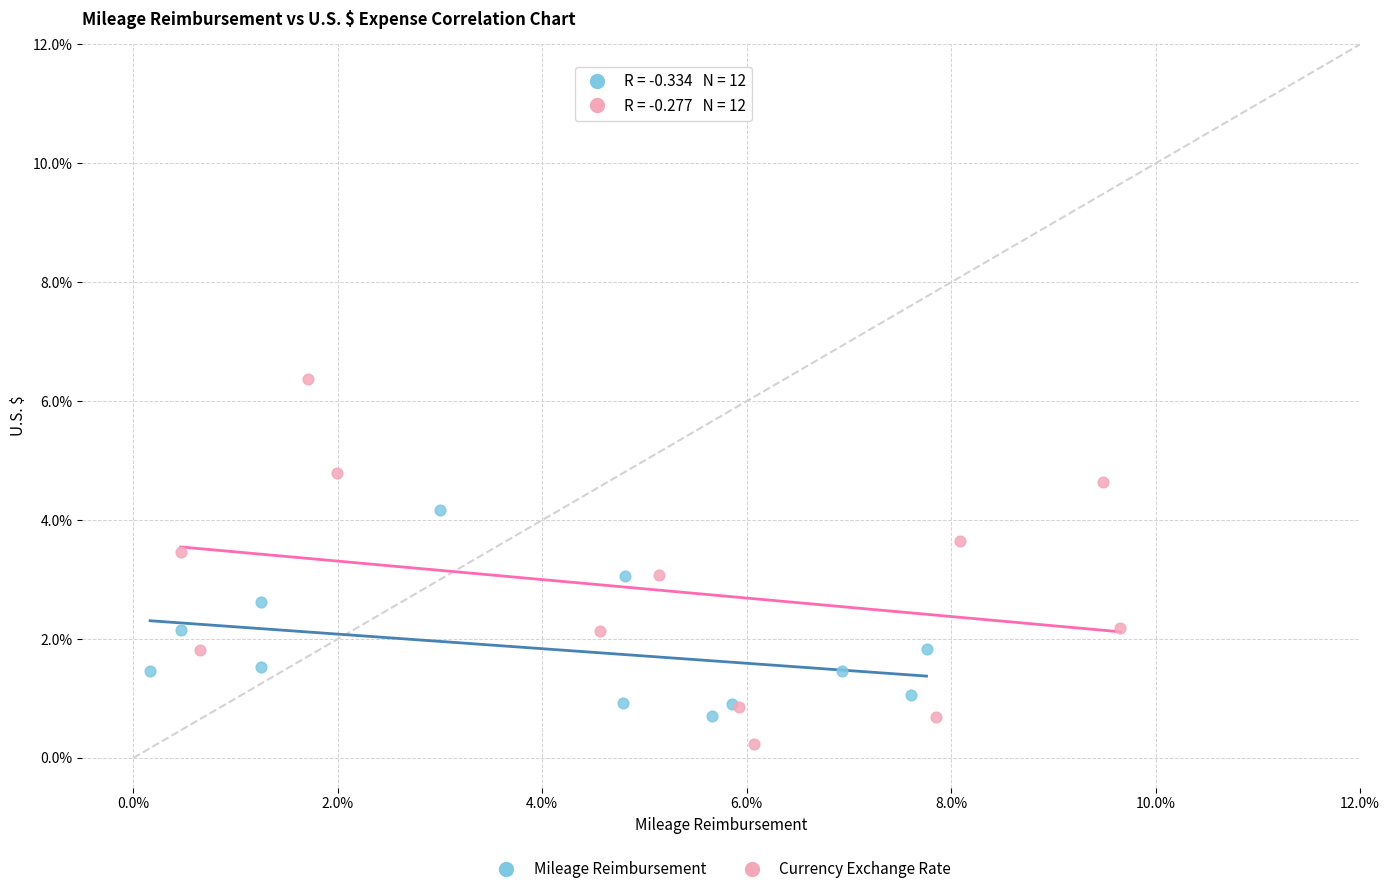

What are all the series names shown in the legend?

Mileage Reimbursement, Currency Exchange Rate